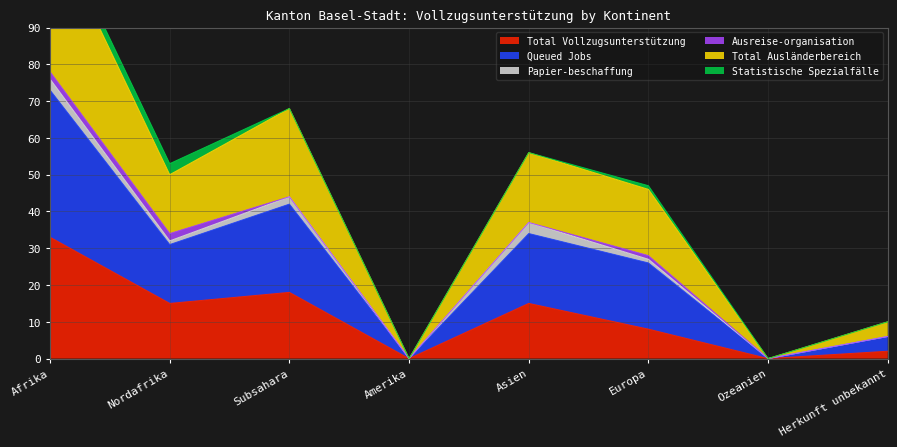

Is it true that Total Vollzugsunterstützung equals 33 at Afrika?

True